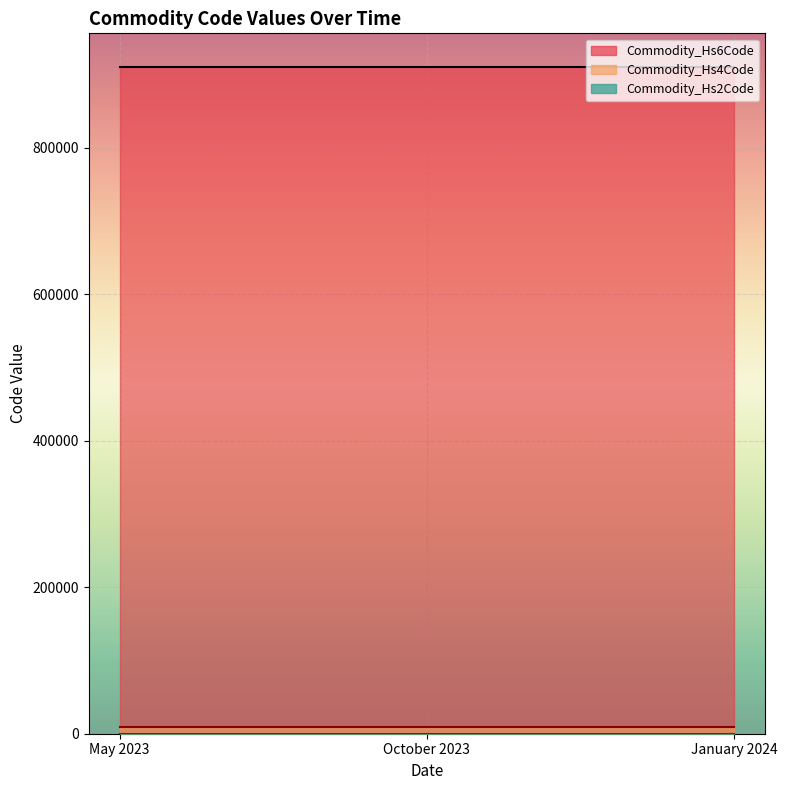

Reading left to right, list all the values displayed in this chart.

Commodity_Hs6Code: May 2023=910390	October 2023=910390	January 2024=910390
Commodity_Hs4Code: May 2023=9103	October 2023=9103	January 2024=9103
Commodity_Hs2Code: May 2023=91	October 2023=91	January 2024=91